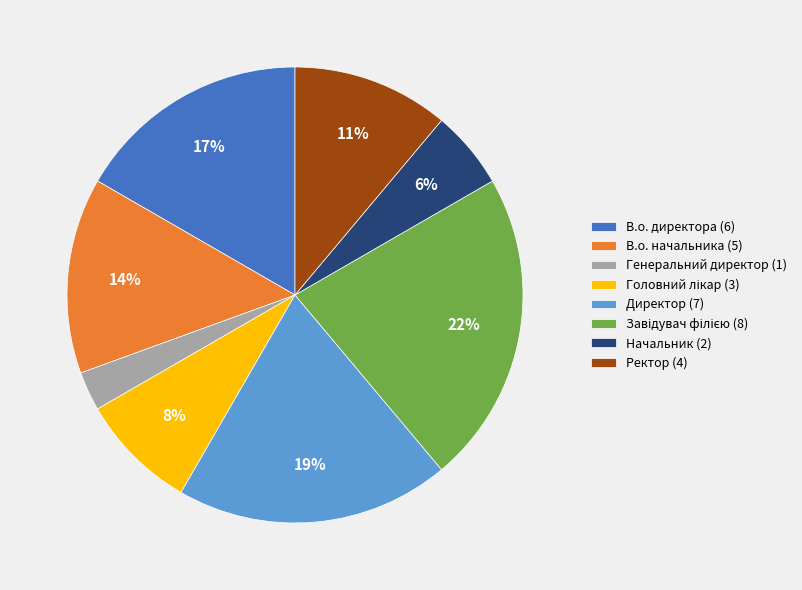

What is the ratio of the value at Ректор (4) to the value at Директор (7)?

0.6